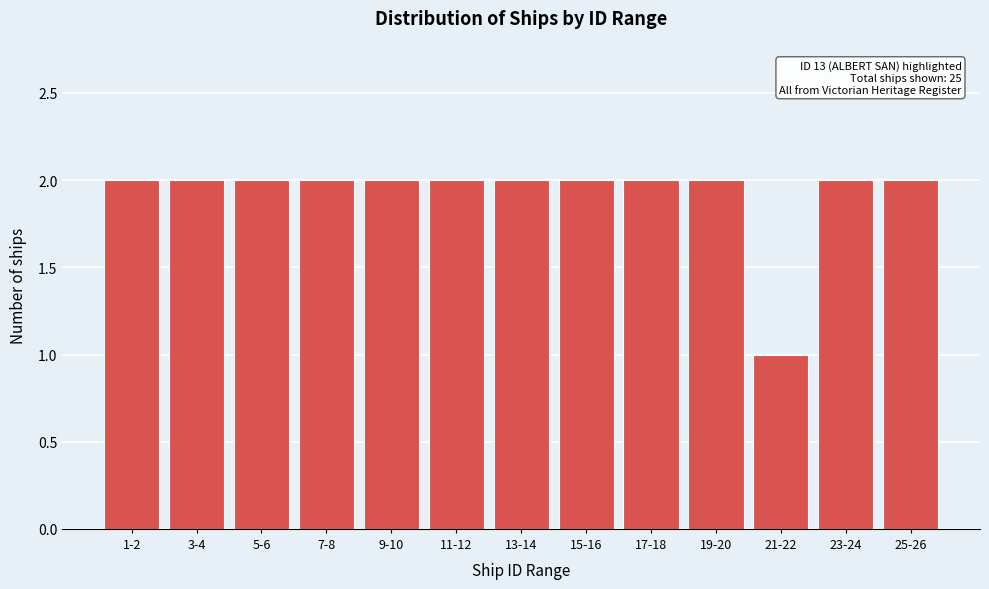

Reading left to right, extract all data points from this chart.

2	2	2	2	2	2	2	2	2	2	1	2	2